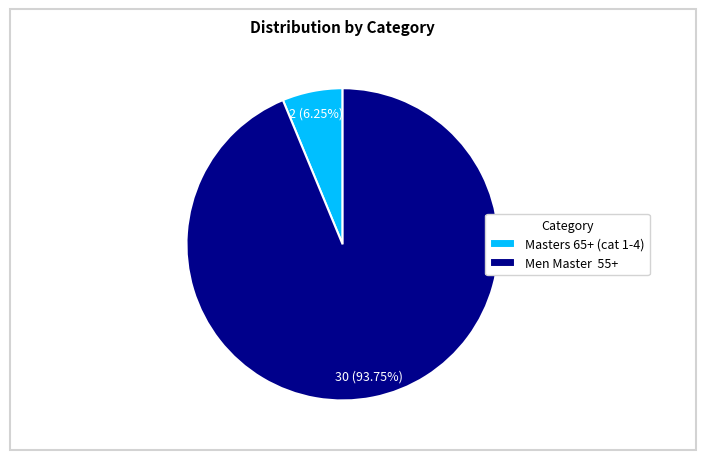

Which category accounts for the majority?

Men Master 55+